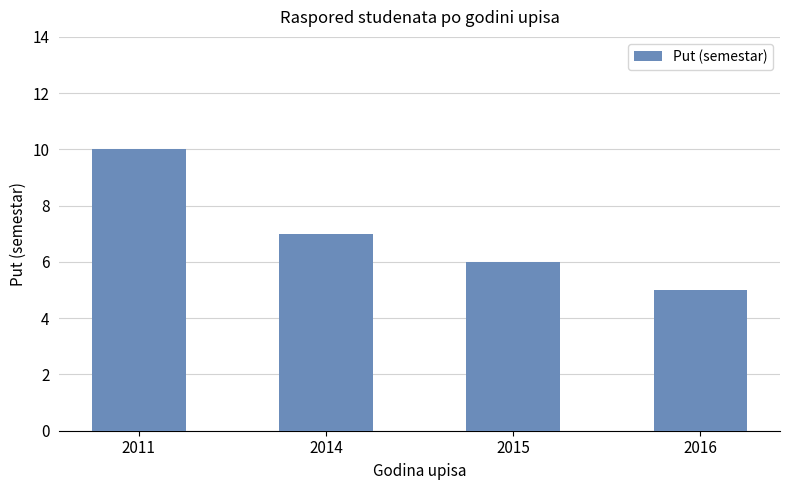

The value at 2016 is 3. True or false?

False